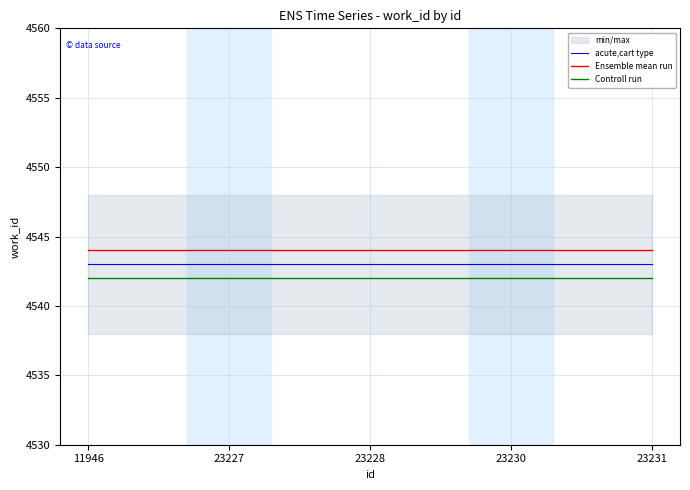

Which series changed the most between 11946 and 23227?

acute,cart type